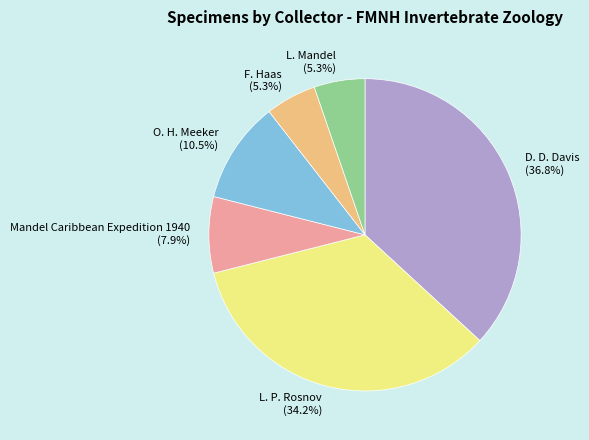

Which category has the biggest portion of the pie?

D. D. Davis